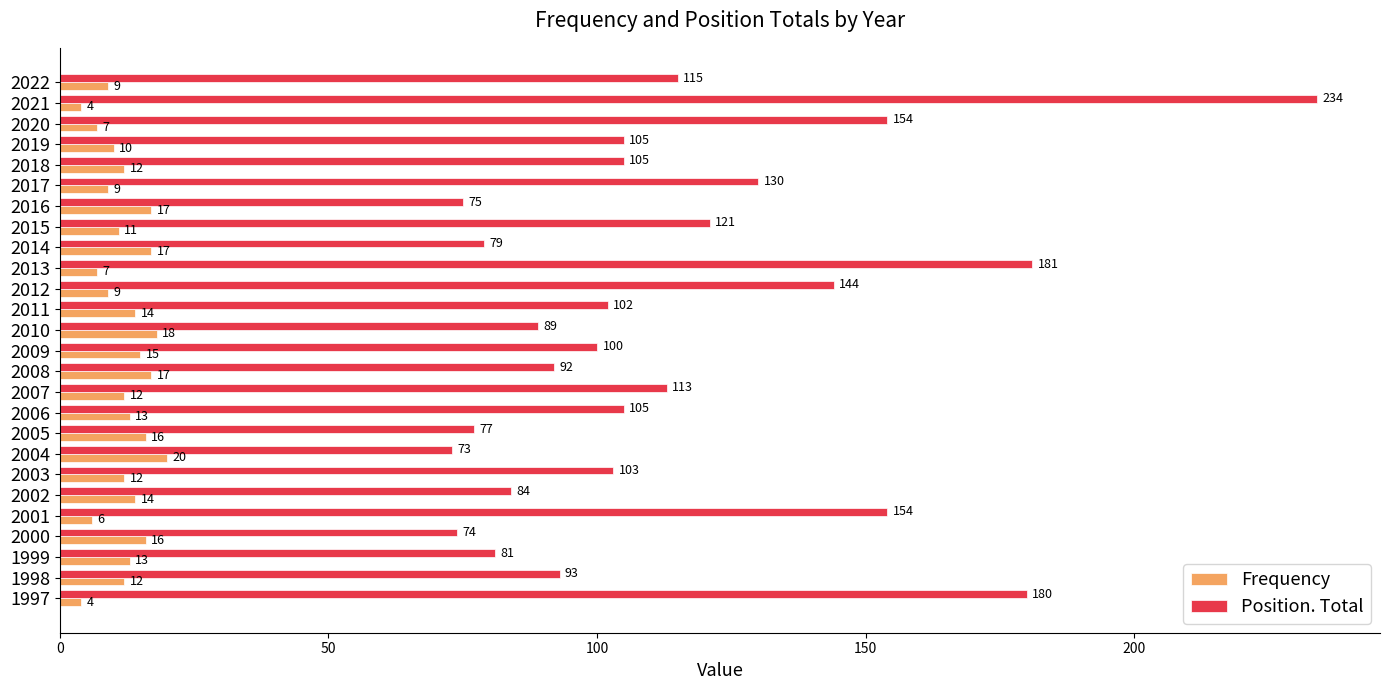

Which series has the largest total across all categories?

Position. Total